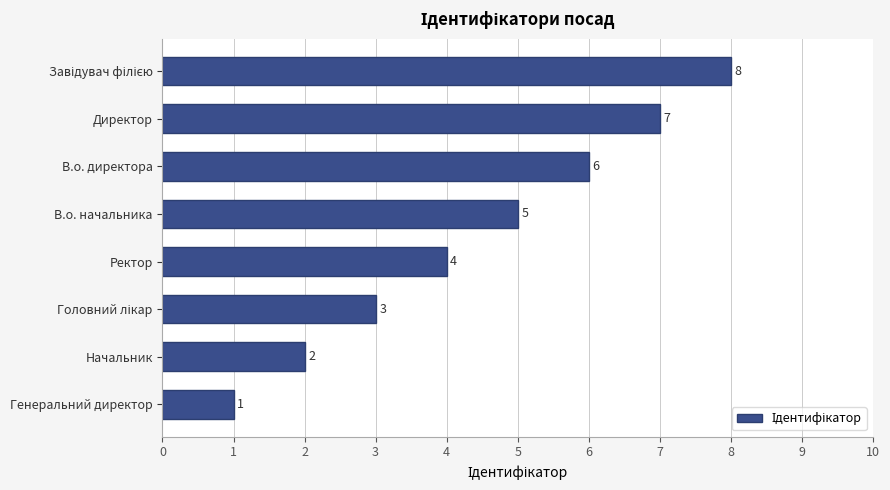

Are the bars horizontal?

Yes